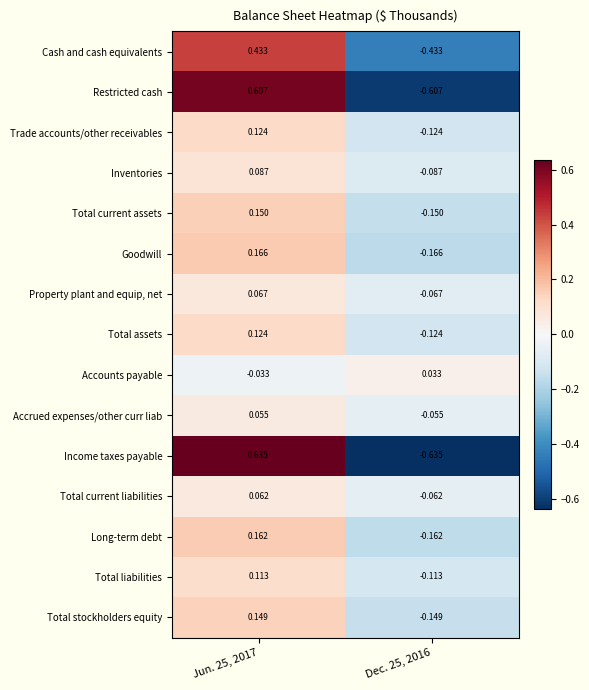

Which series changed the most between Jun. 25, 2017 and Dec. 25, 2016?

Income taxes payable